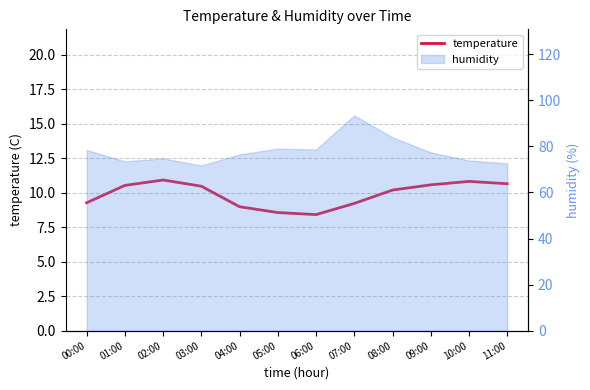

Where does the data first go above 10?

01:00